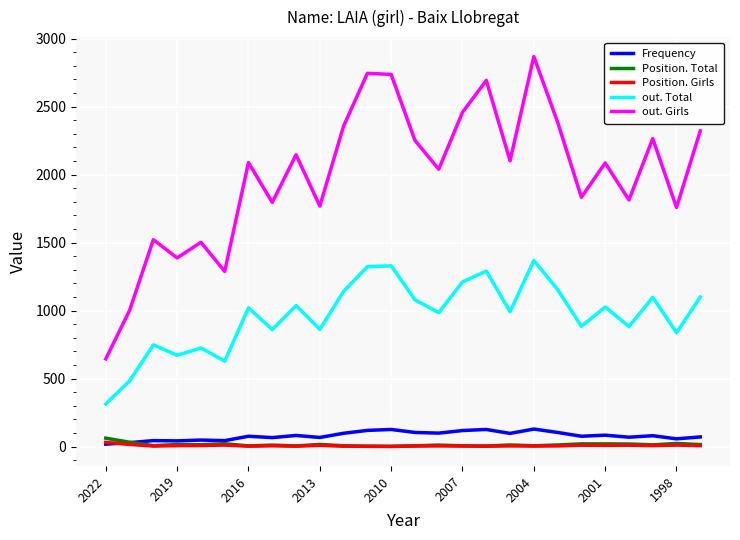

What is the highest value of the out. Girls series?

2867